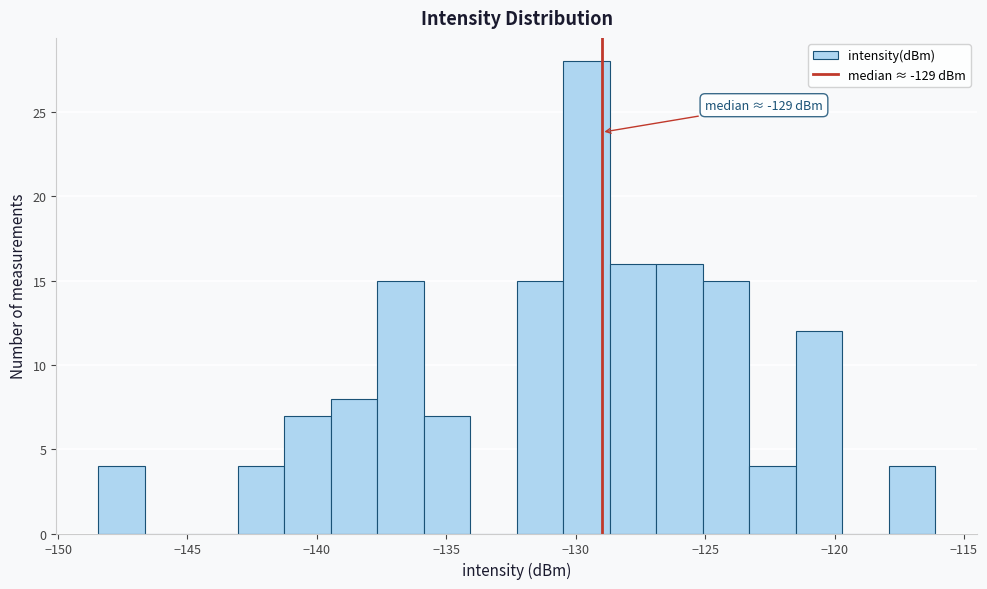

Read against the x-axis, roughly where is the centre of the tallest bar?

-129.5